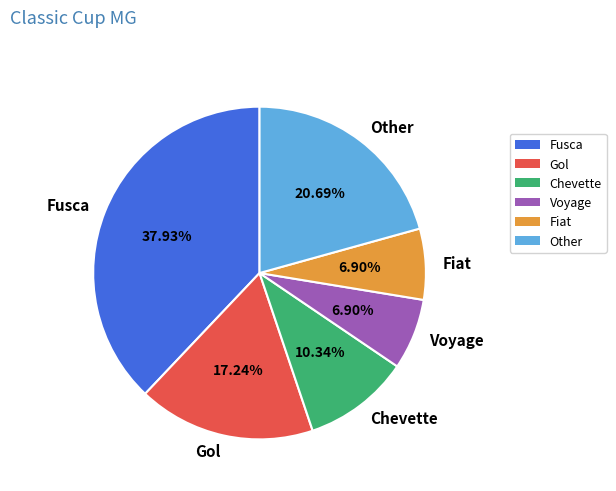

Which category has the biggest portion of the pie?

Fusca